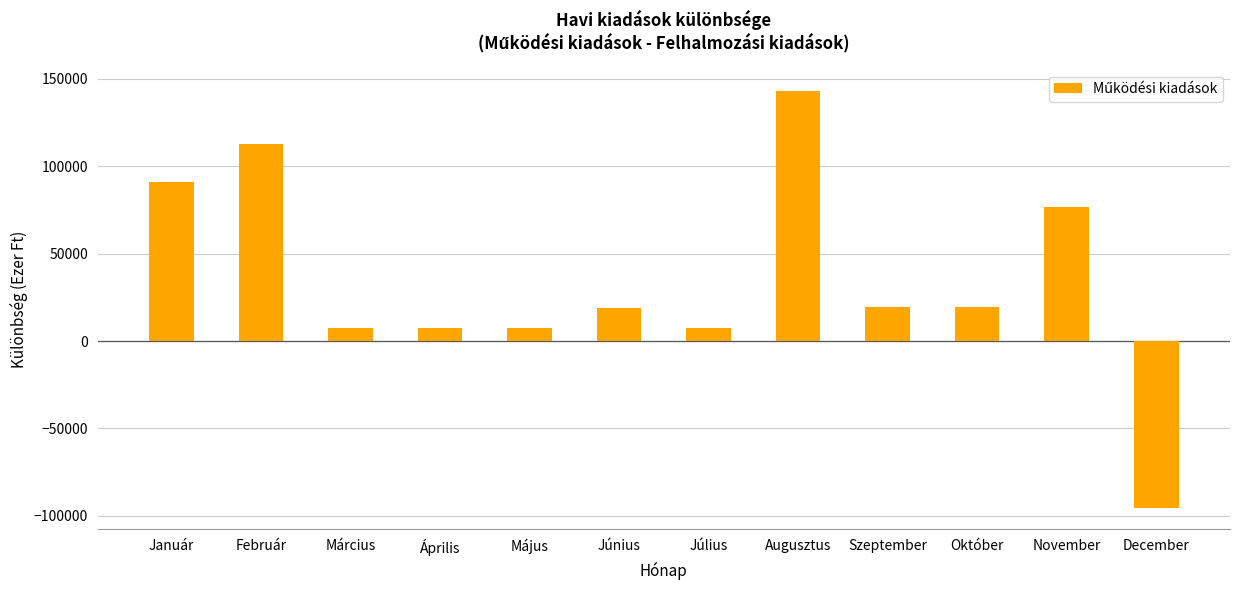

True or false: the data shows -166196 at December.

False